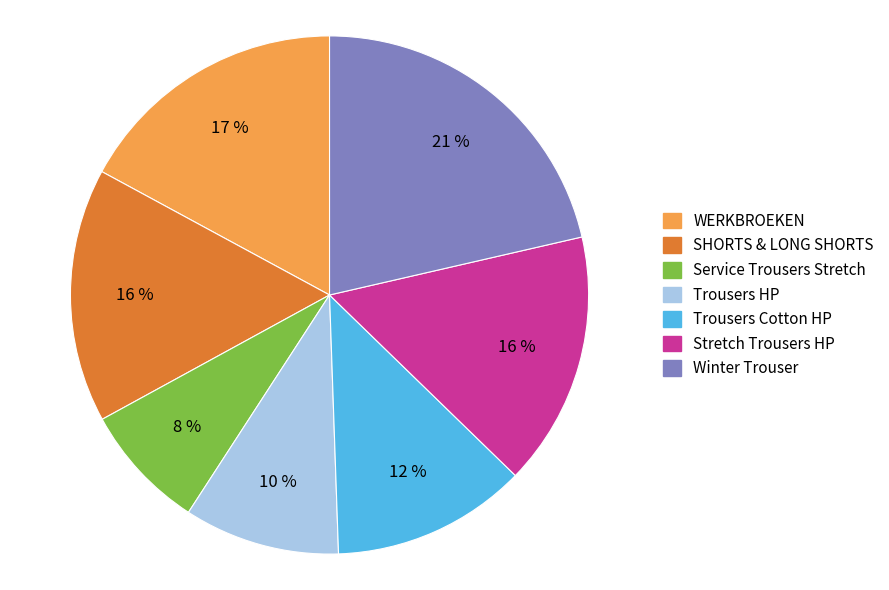

Which slice is the largest?

Winter Trouser